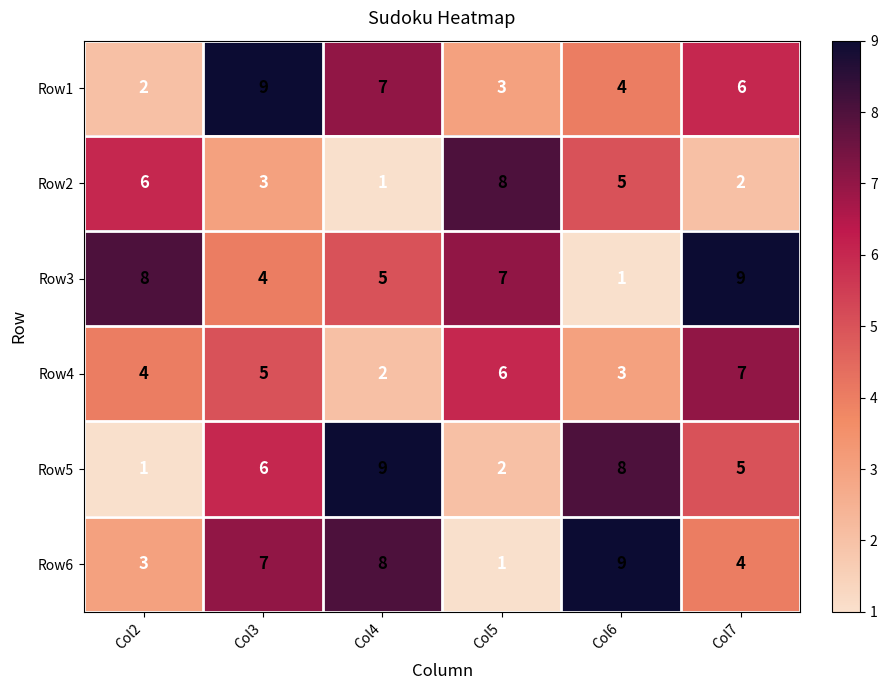

The Row2 series shows 2 at Col6. True or false?

False